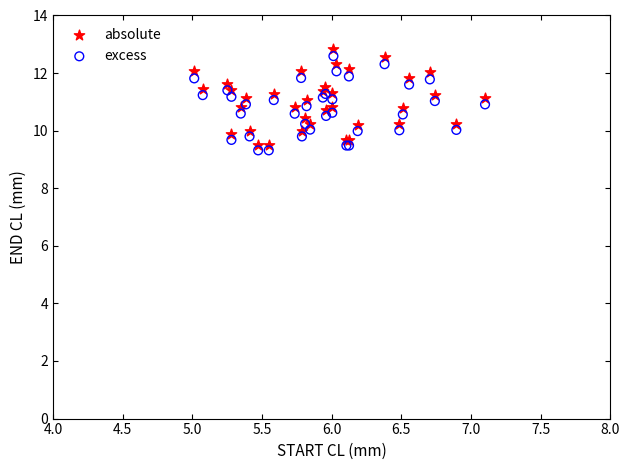

Which series has the largest Y range (max minus min)?

absolute